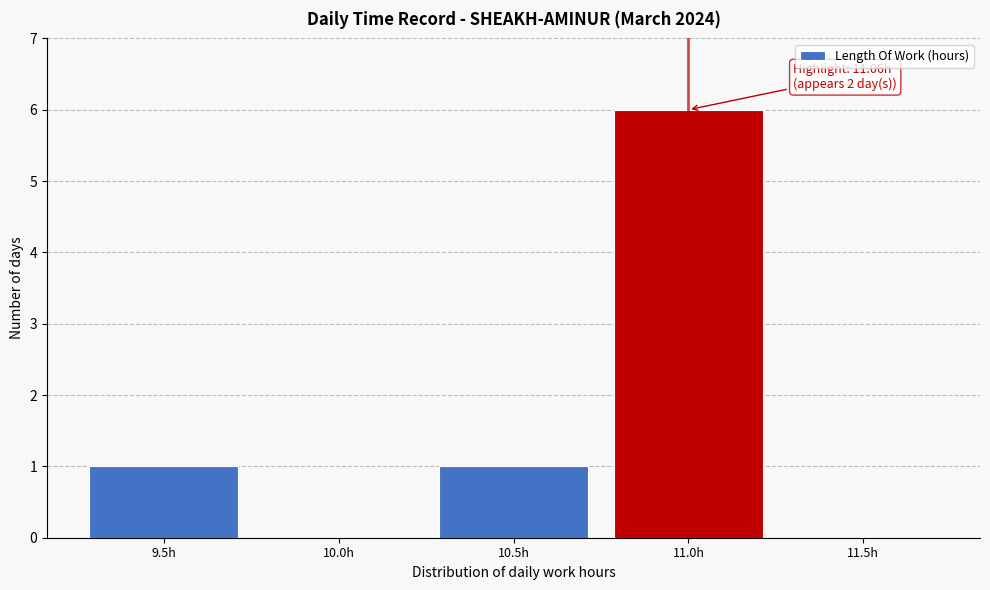

Reading left to right, extract all data points from this chart.

9.5h=1	10.0h=0	10.5h=1	11.0h=6	11.5h=0